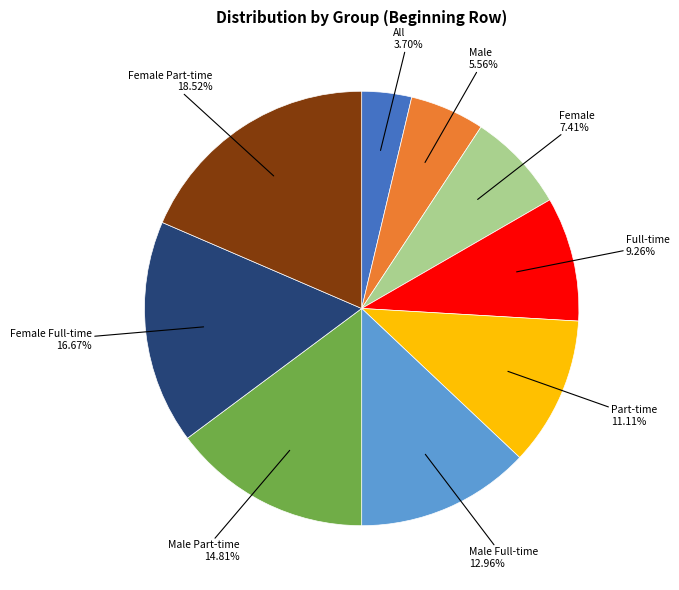

Does any single category account for the majority?

No